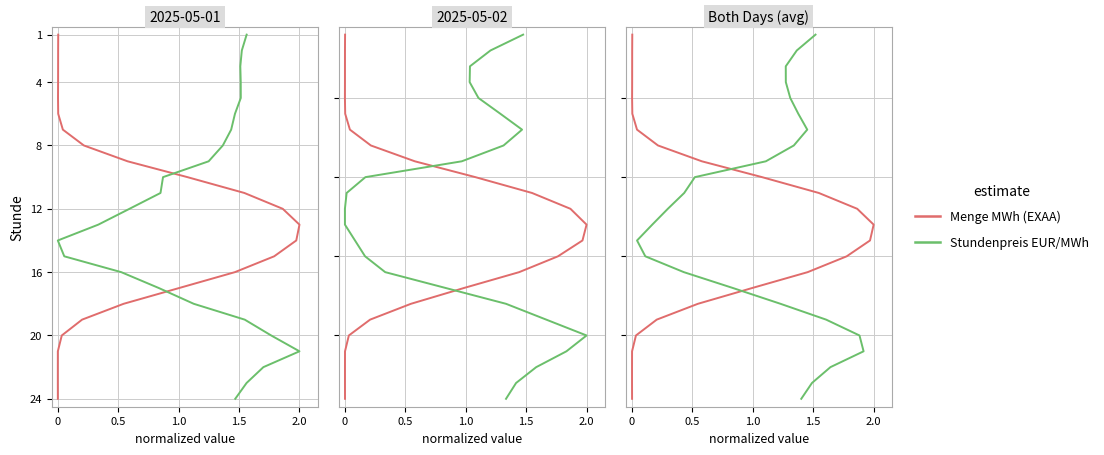

What position from the right is 0?

24